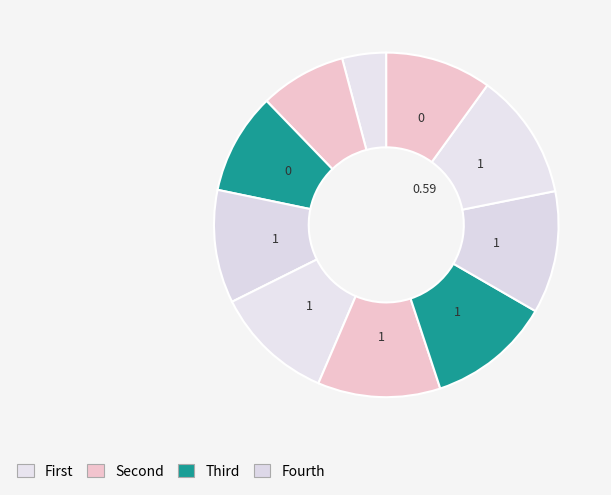

Is there a majority slice in this chart?

No